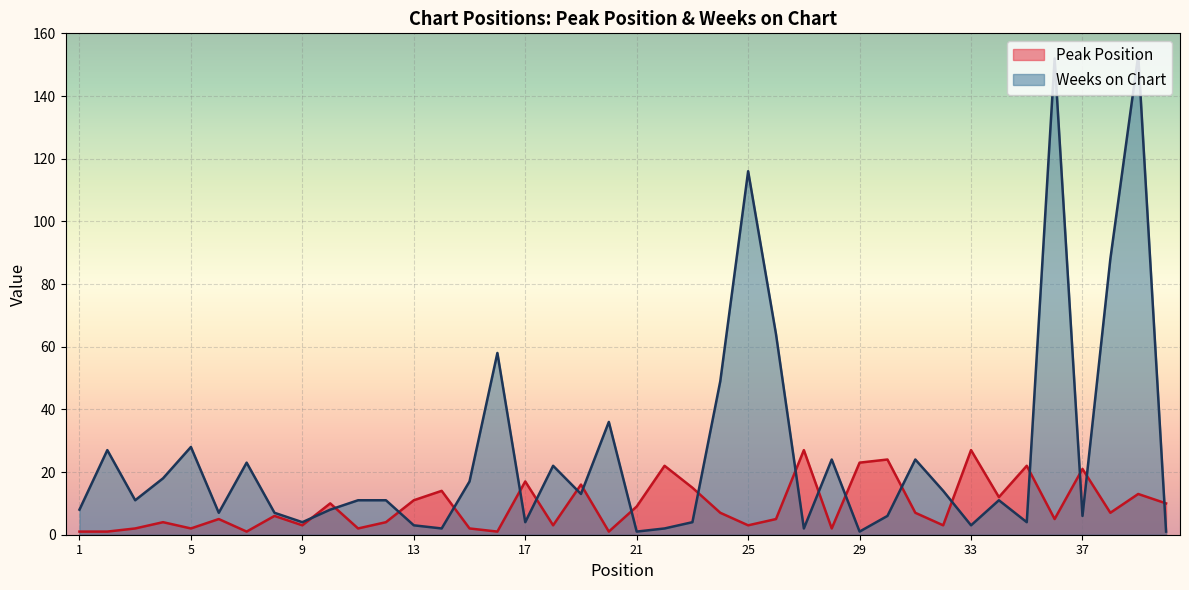

How many lines are shown in the chart?

2